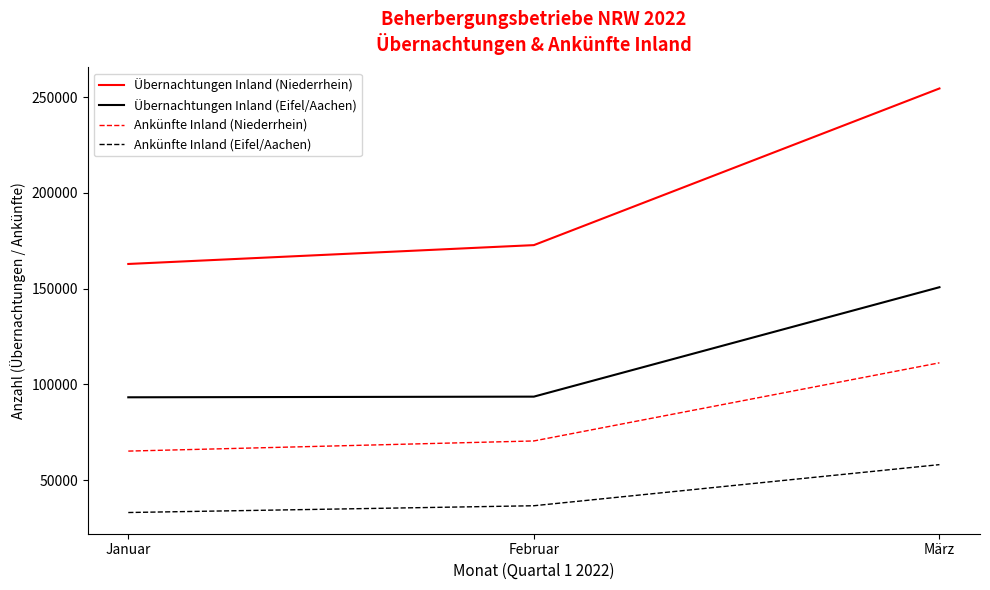

Rank the series by their average value, from lowest to highest.

Ankünfte Inland (Eifel/Aachen), Ankünfte Inland (Niederrhein), Übernachtungen Inland (Eifel/Aachen), Übernachtungen Inland (Niederrhein)